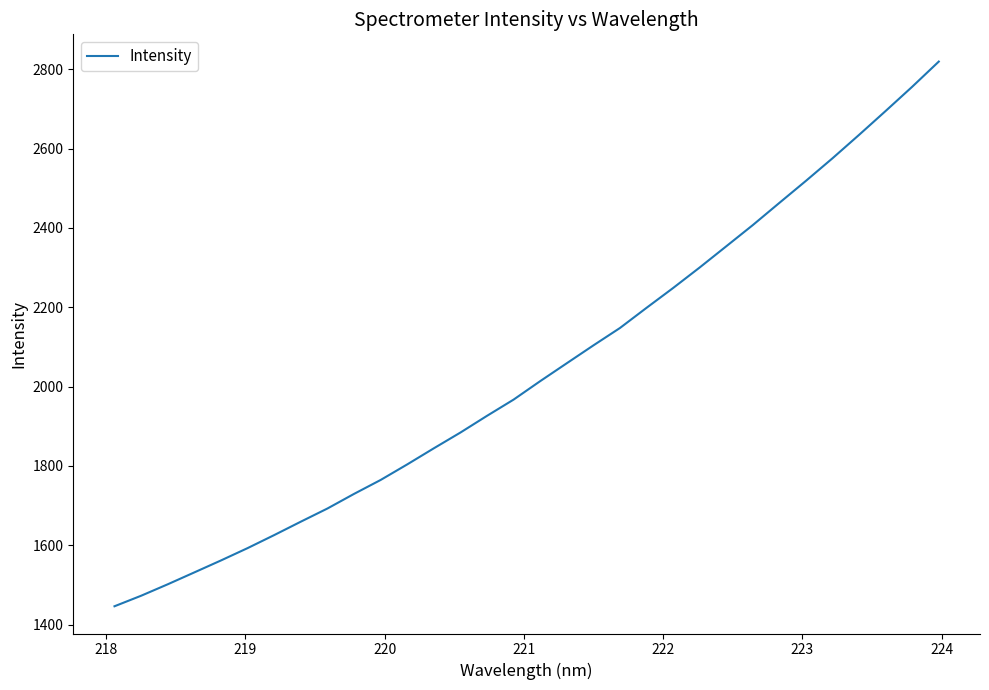

What is the difference between the maximum and minimum values?

1373.0